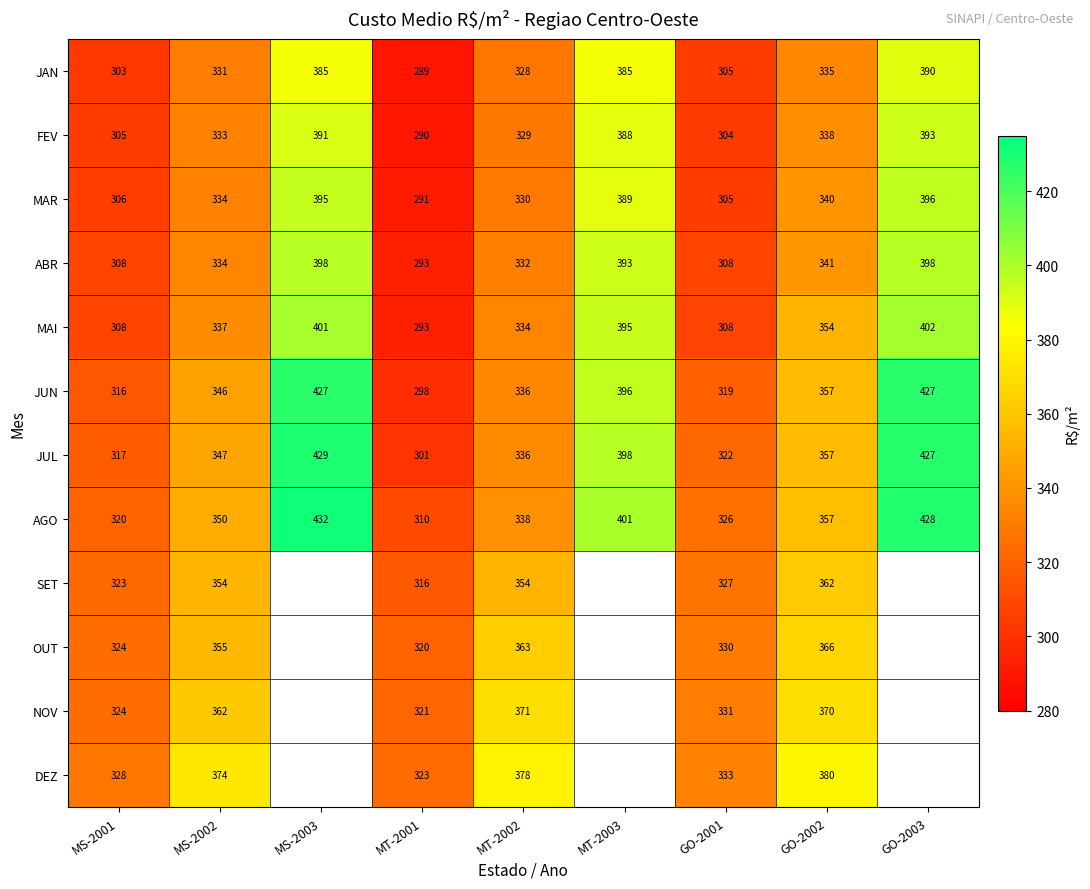

Is the value of OUT at MT-2002 greater than the value of FEV at GO-2002?

Yes